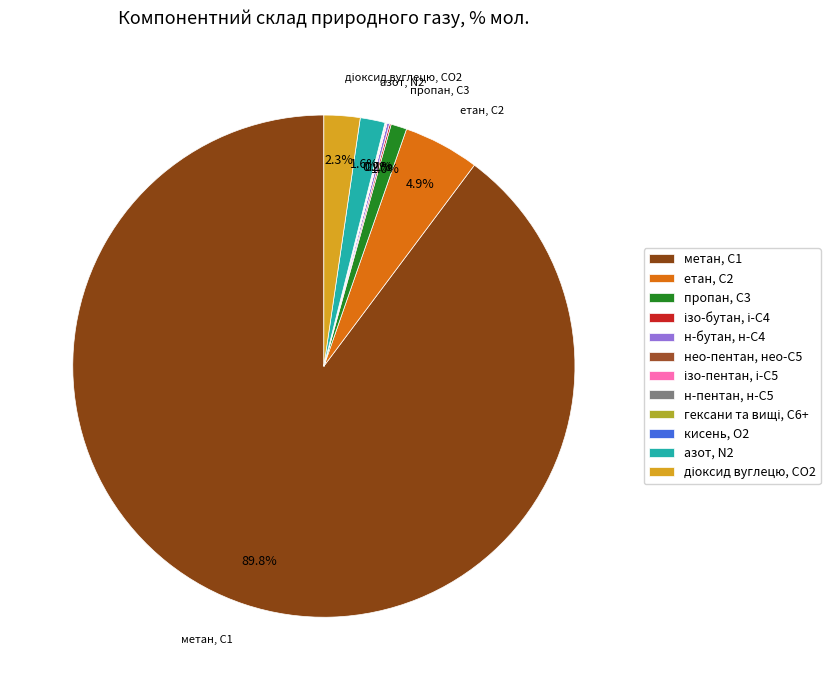

Is it true that етан, С2 is 1% of the pie?

False